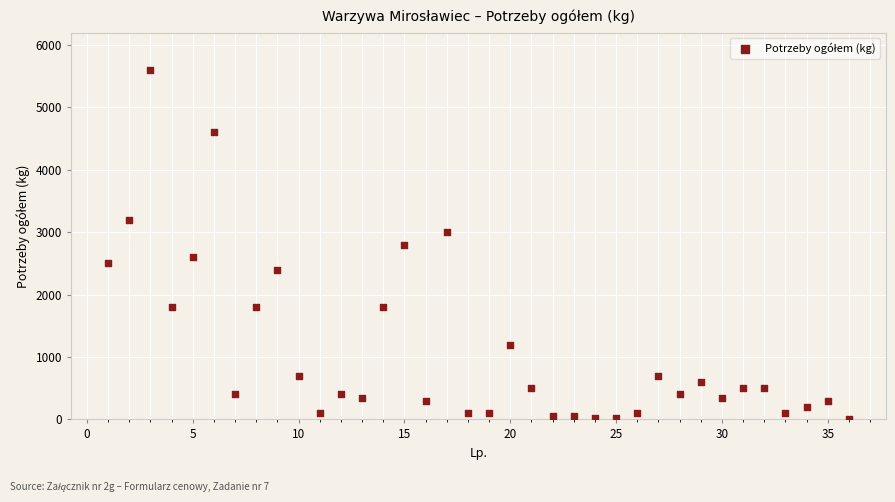

What is the range of X values (max minus min)?

35